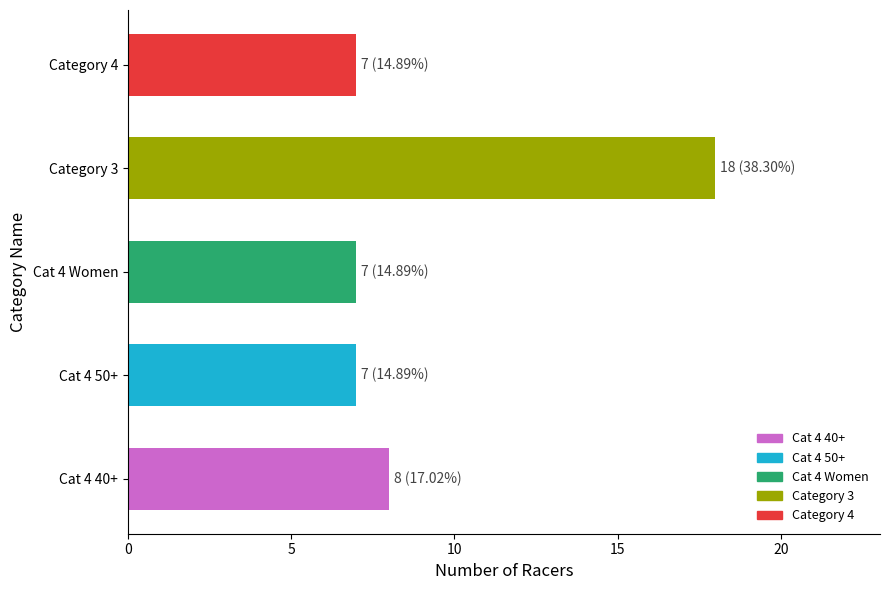

What is the sum of all values?

47